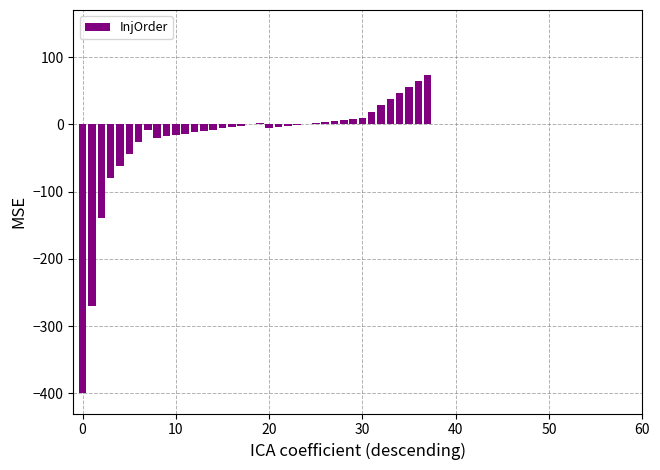

What is the greatest value displayed?

73.0